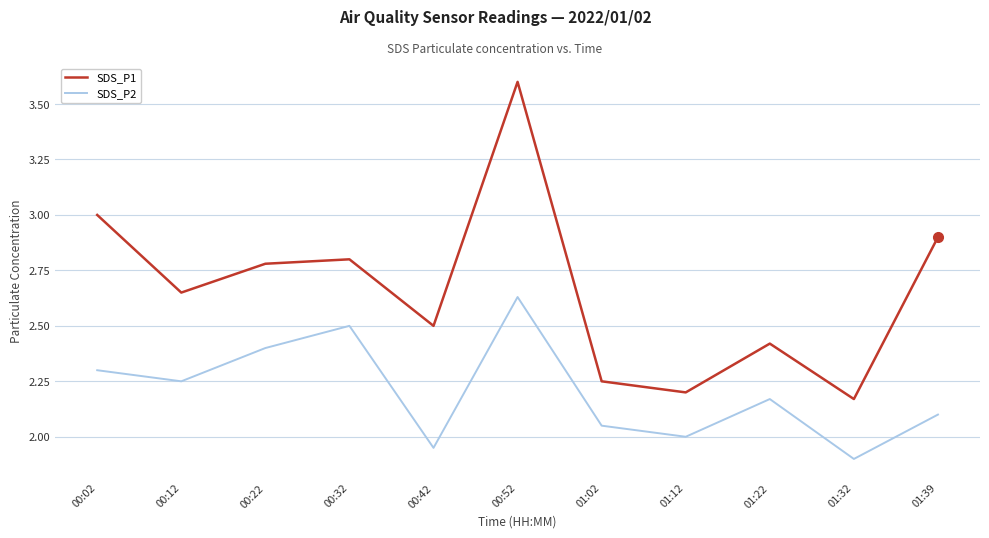

Where is the first local maximum for SDS_P2?

00:32